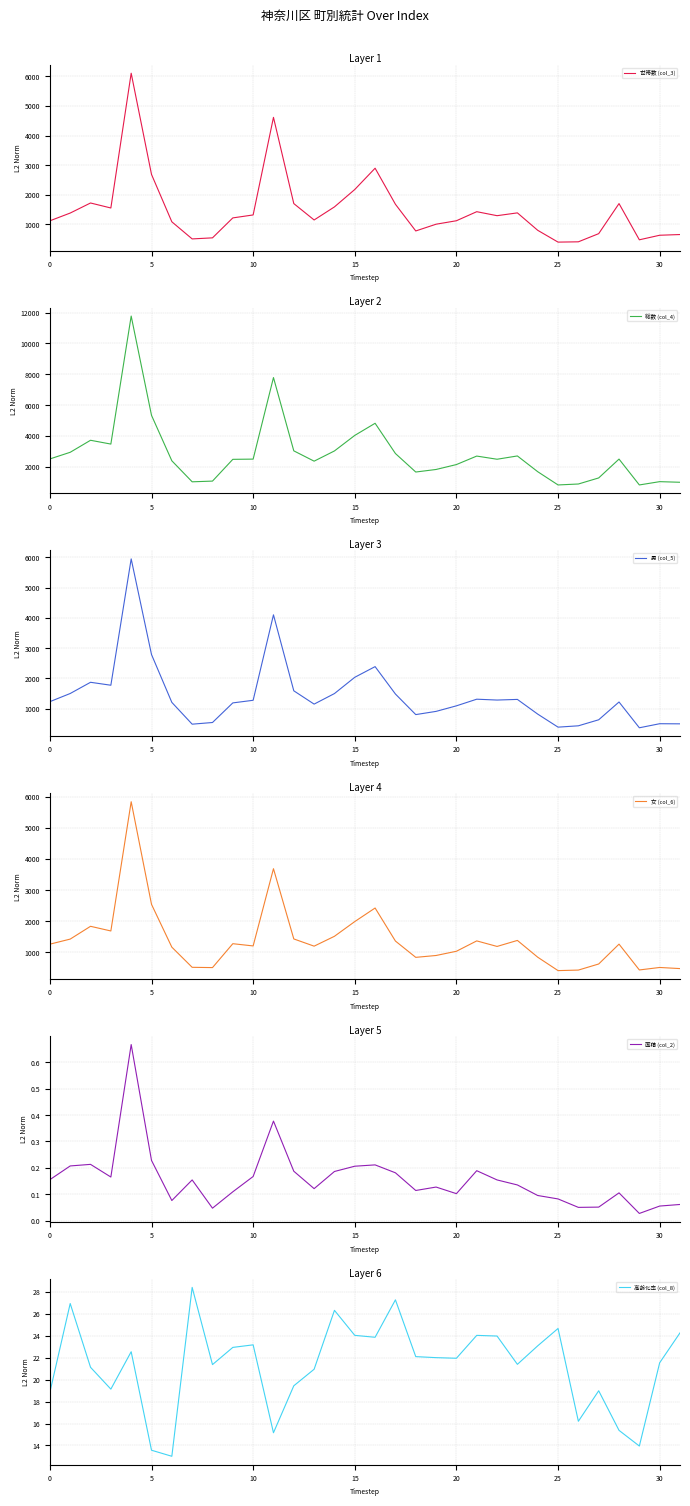

True or false: 女 (col_6) and 高齢化率 (col_8) cross at least once.

False